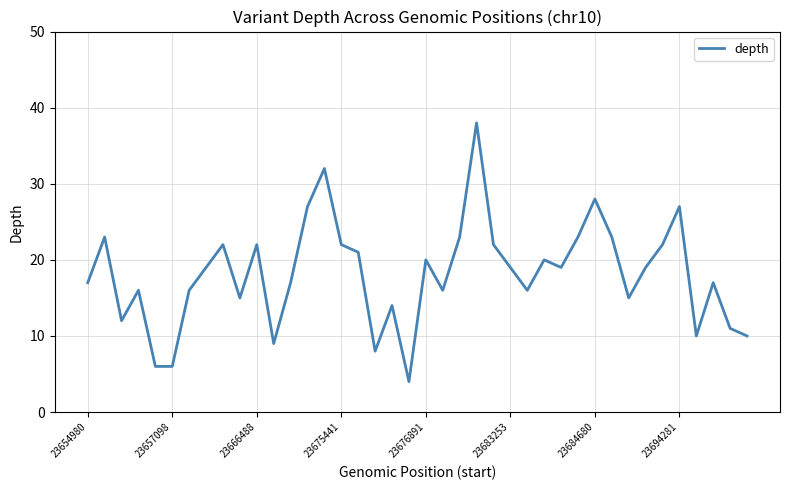

What is the smallest value displayed?

4